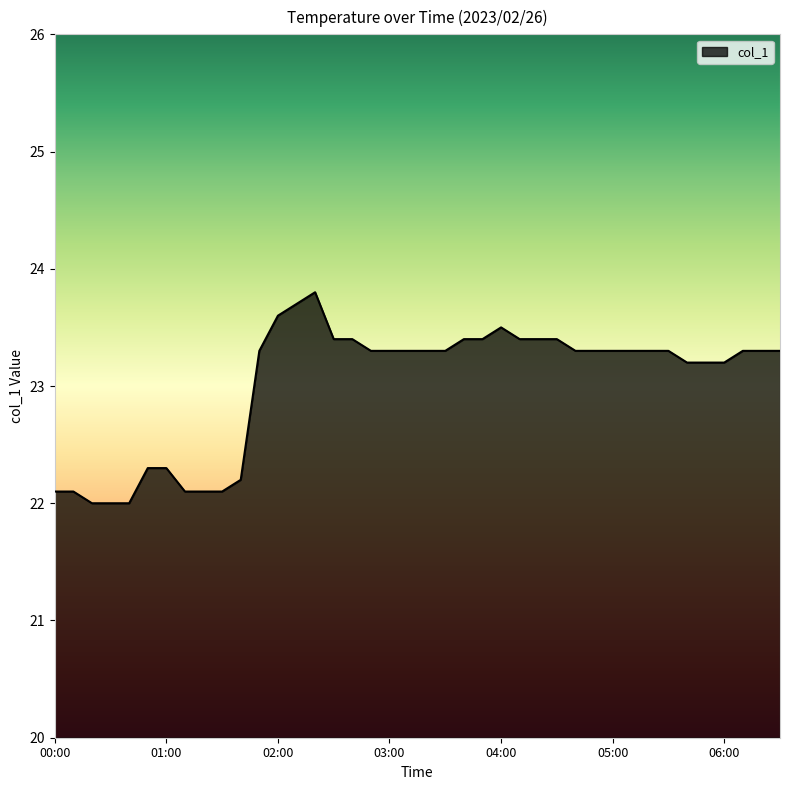

What is the difference between the maximum and minimum values?

1.8